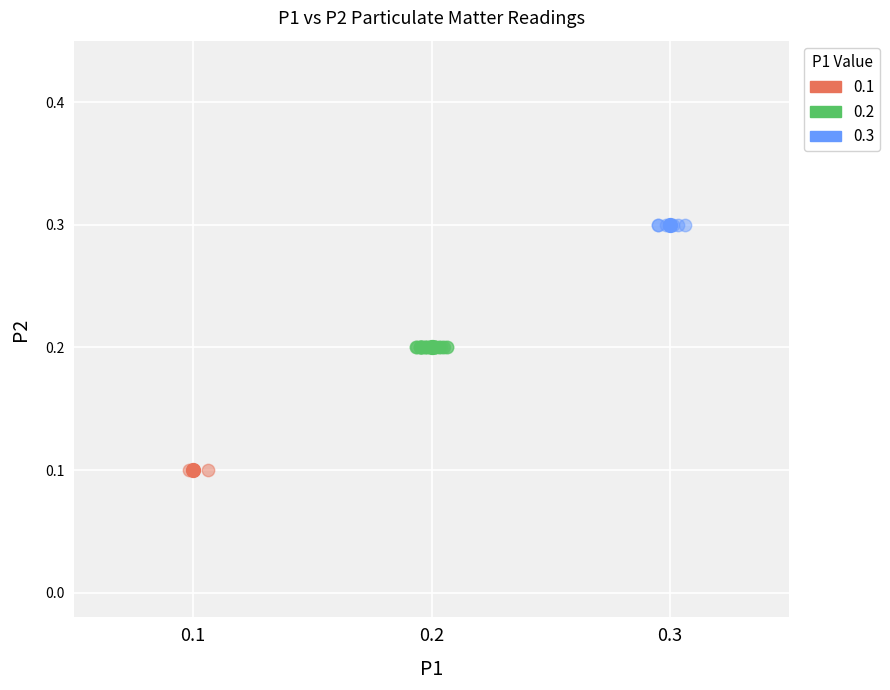

Which series contains the lowest Y value?

0.1